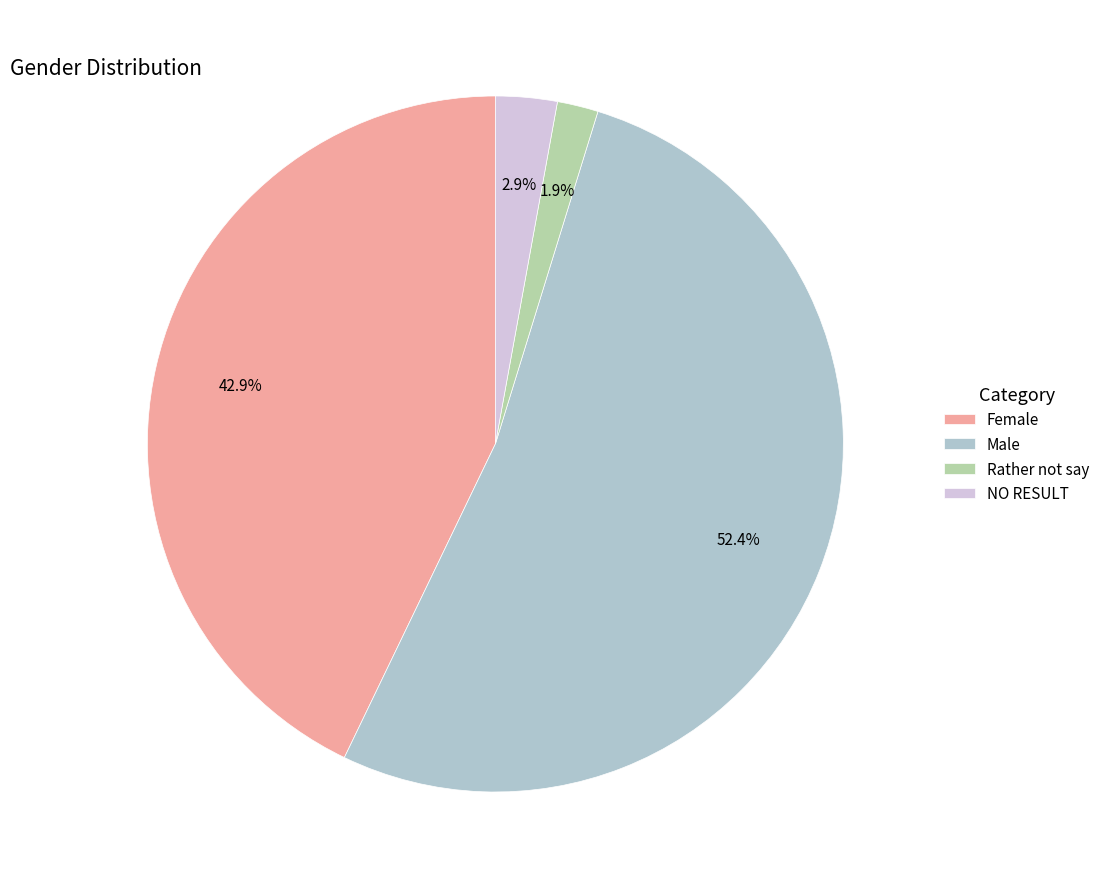

What is the largest slice in the pie chart?

Male